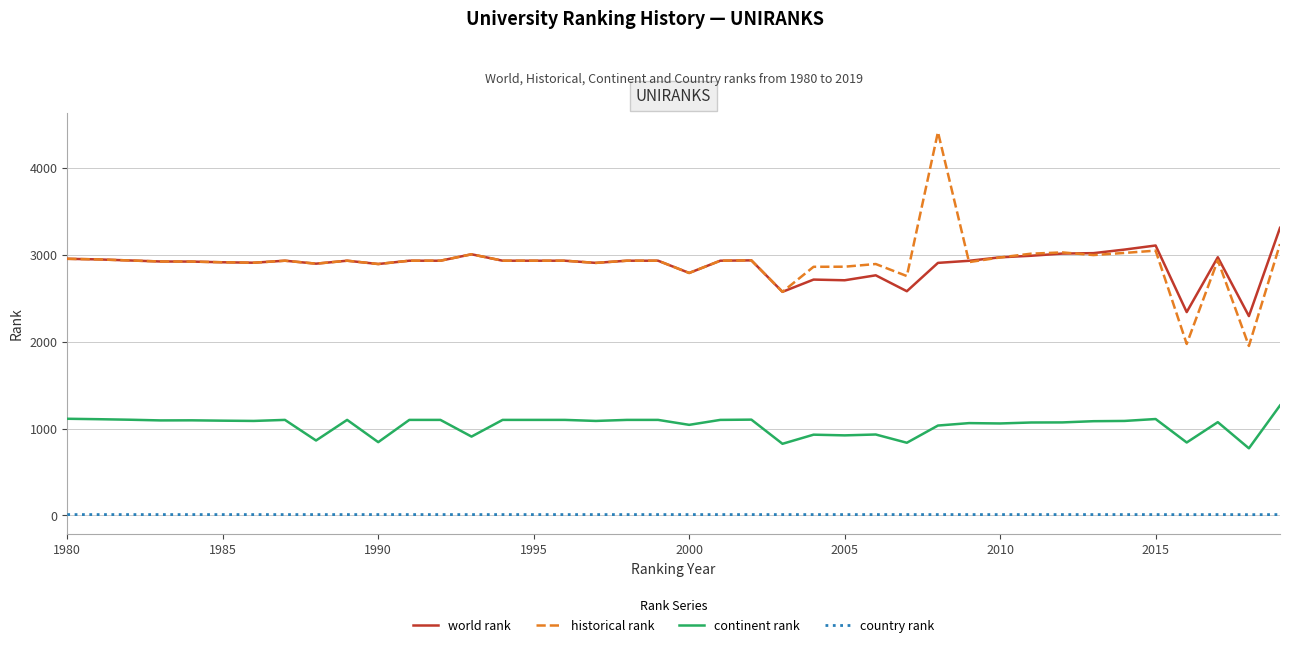

Which series has the largest range (max minus min)?

historical rank